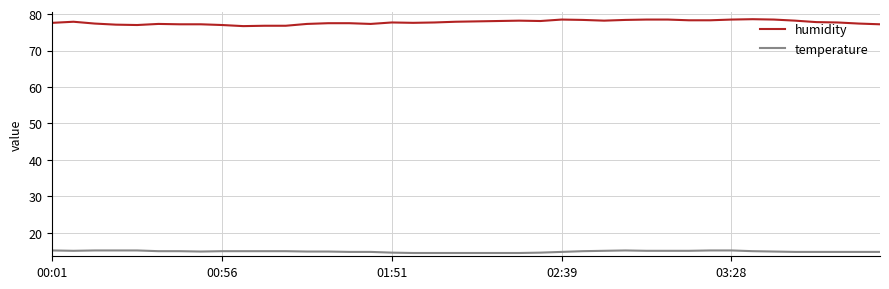

Which series has the largest range (max minus min)?

humidity